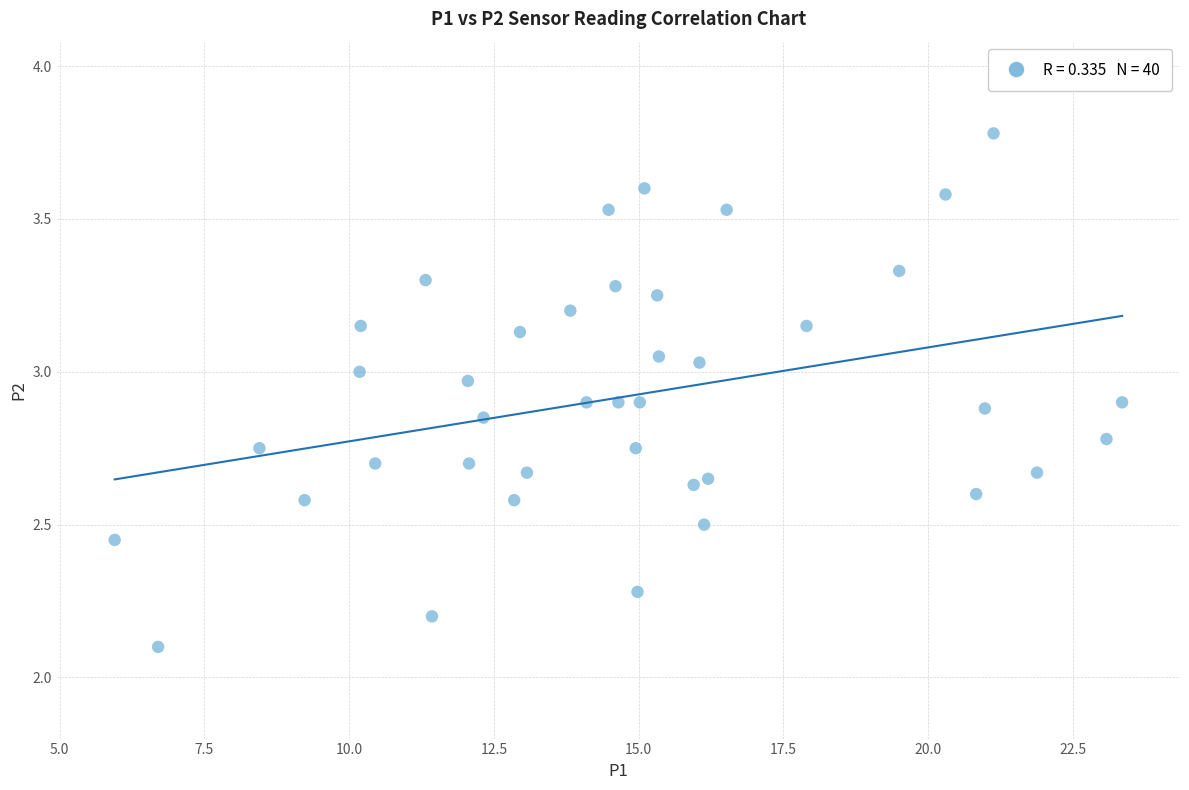

What is the range of Y values (max minus min)?

1.7